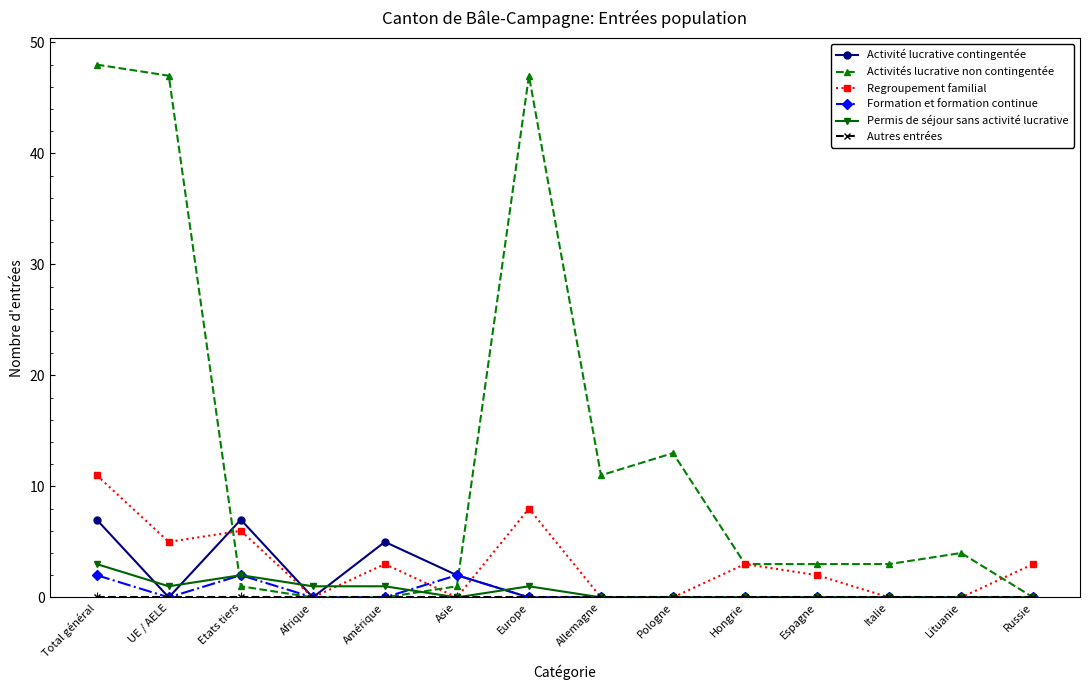

Which series has the largest range (max minus min)?

Activités lucrative non contingentée